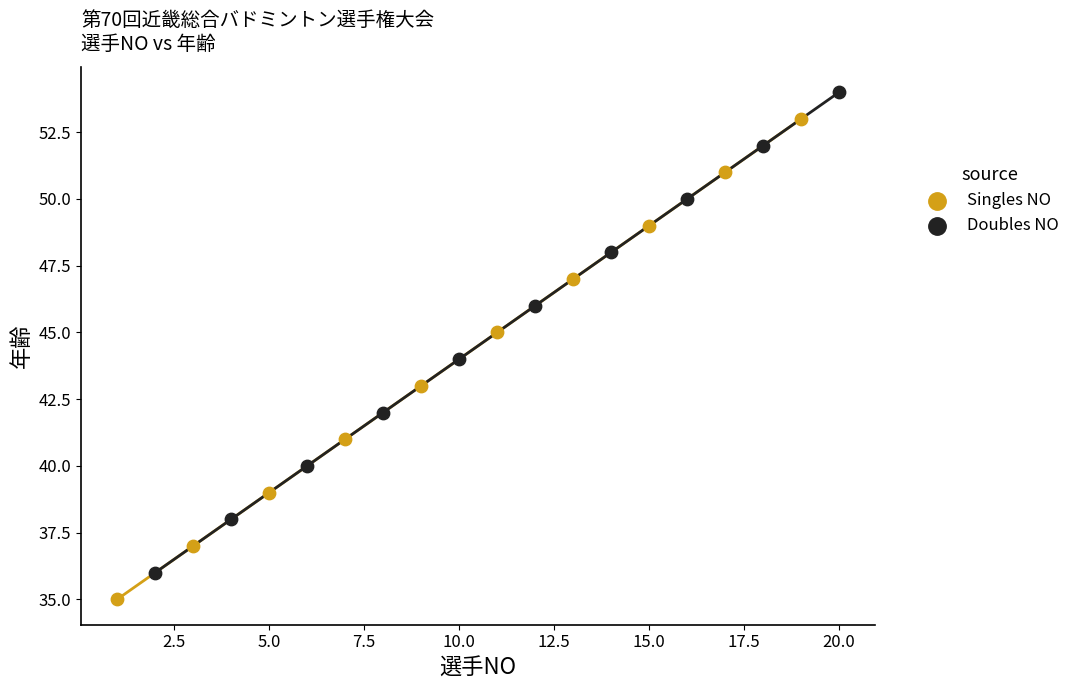

Which series reaches the minimum Y coordinate?

Singles NO